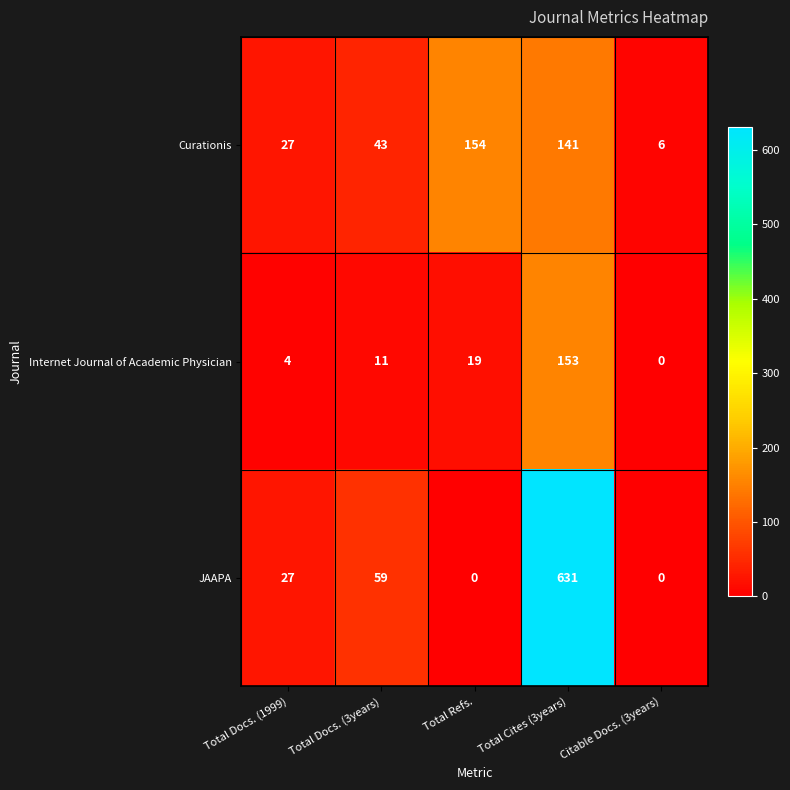

What value does the Curationis series have at Citable Docs. (3years)?

6